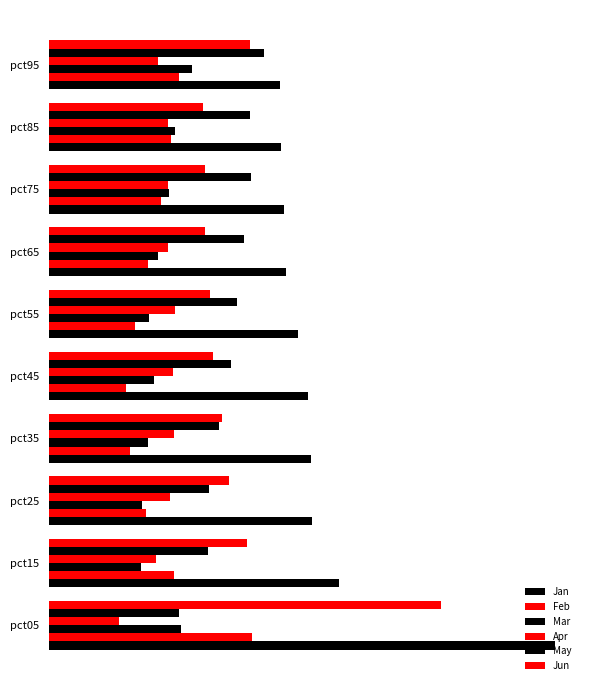

Rank the series by their maximum value, from highest to lowest.

Jan, Jun, May, Feb, Mar, Apr